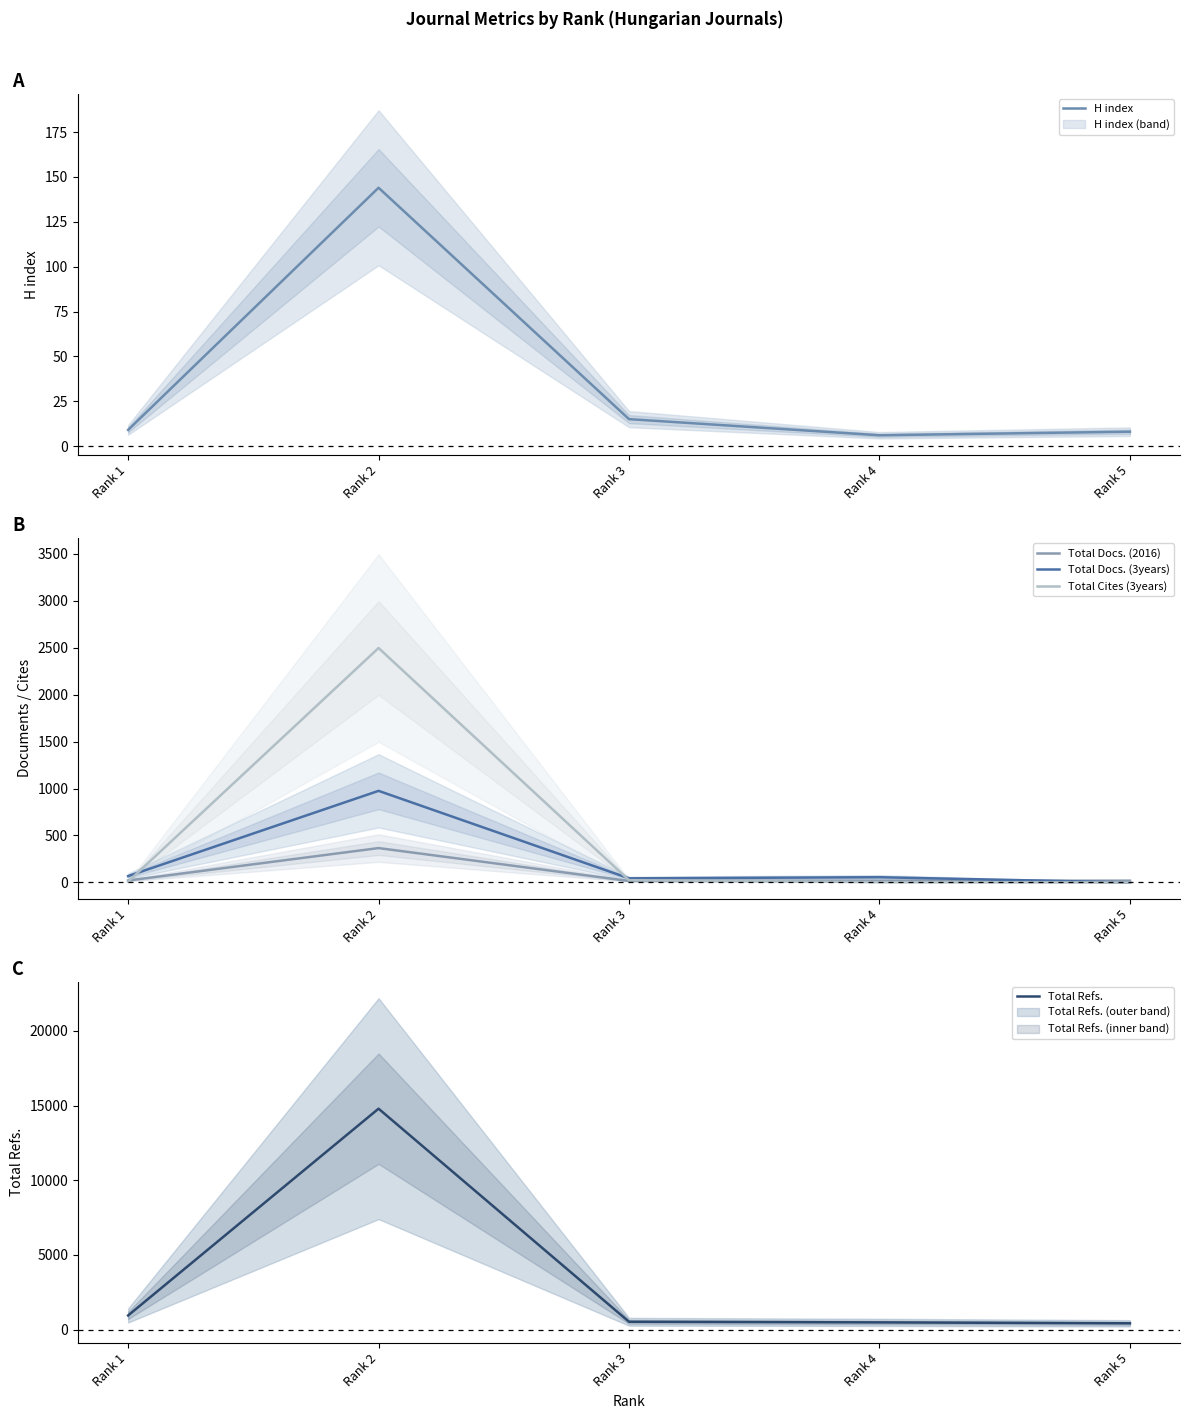

The Total Docs. (2016) series shows 146 at Rank 2. True or false?

False